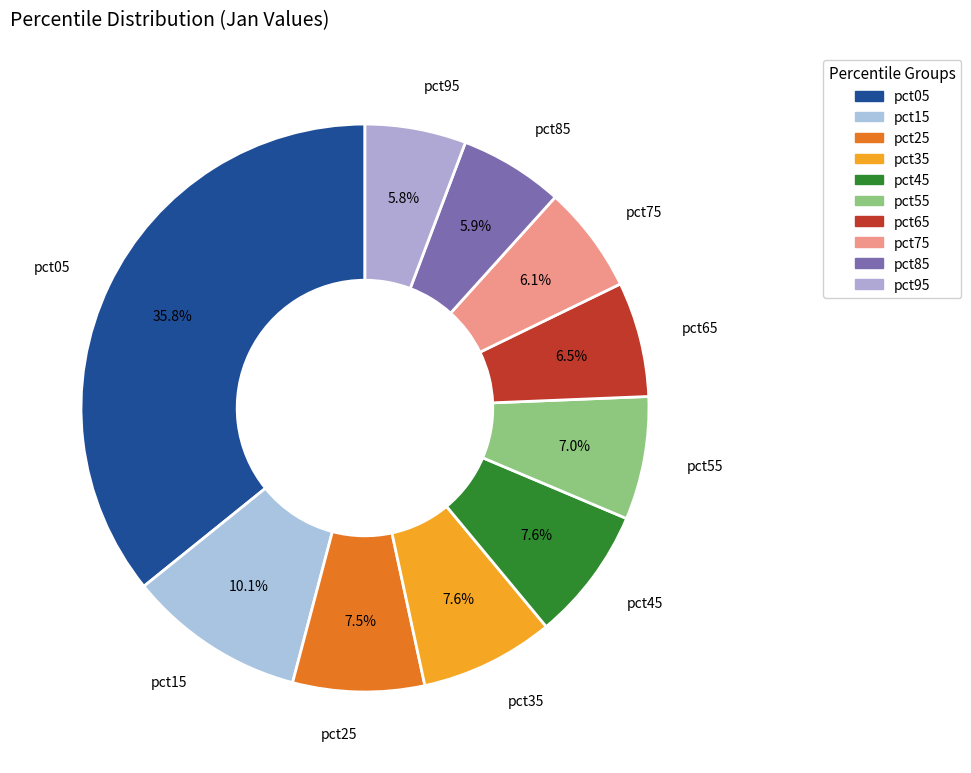

Do pct85 and pct65 together represent more than half of the pie?

No